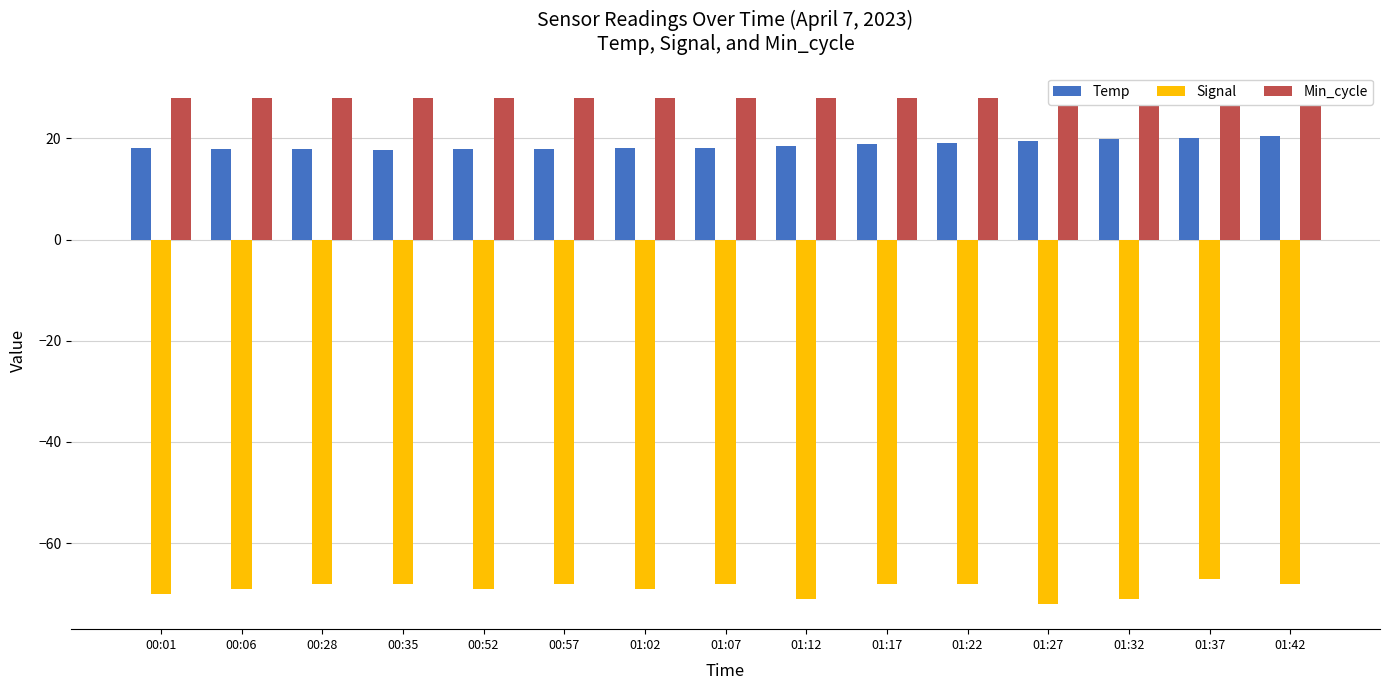

At 01:12, list the series in order from largest to smallest.

Min_cycle, Temp, Signal